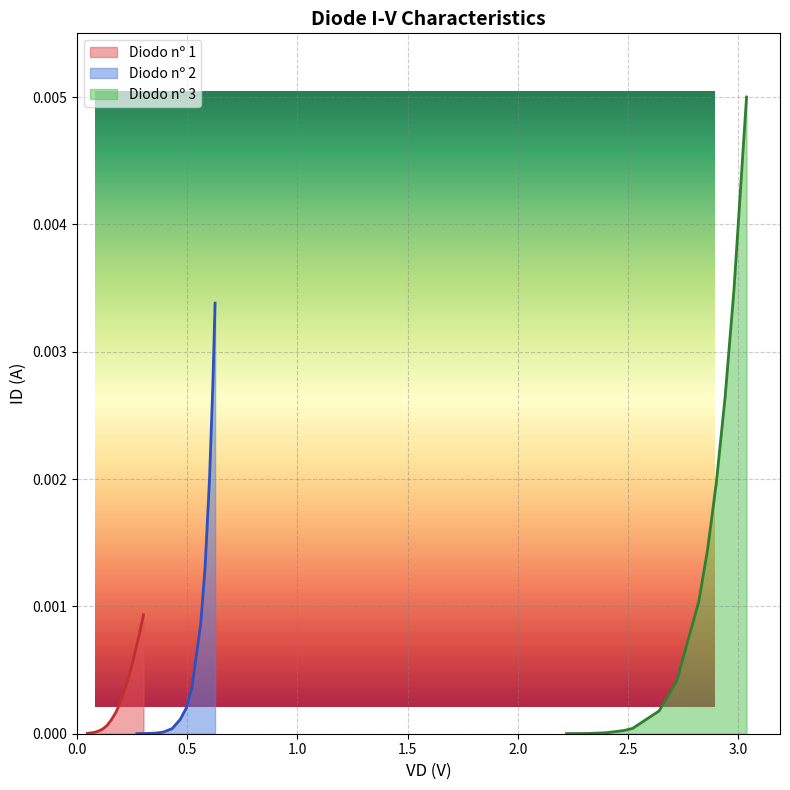

How many times do Diodo nº 1 ID (A) and Diodo nº 3 ID (A) cross each other?

1